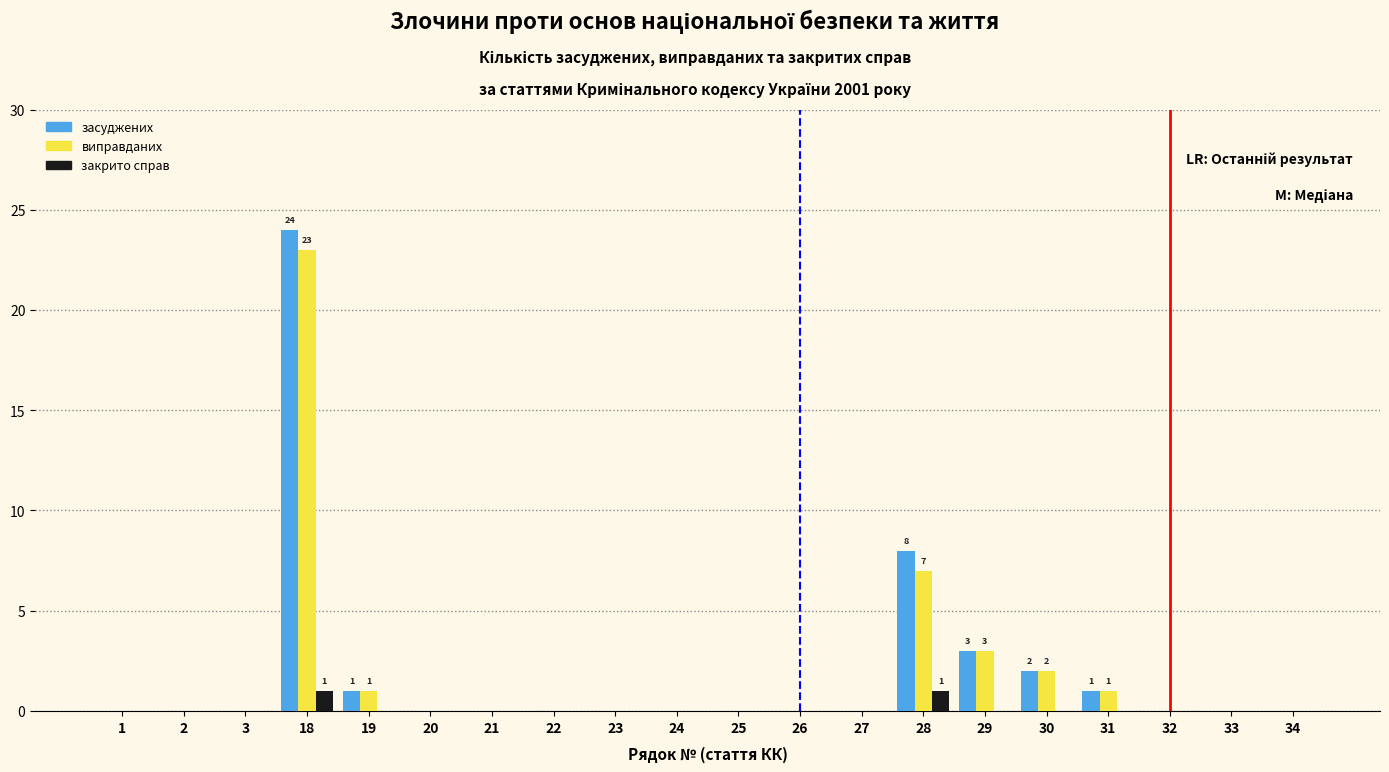

What is the sum of all виправданих values?

37